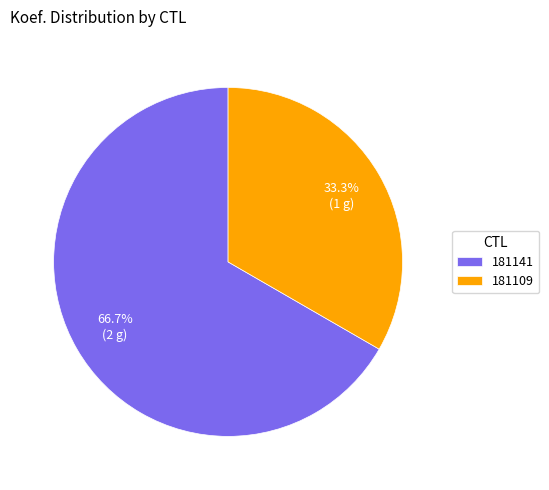

Count the number of slices in the pie.

2